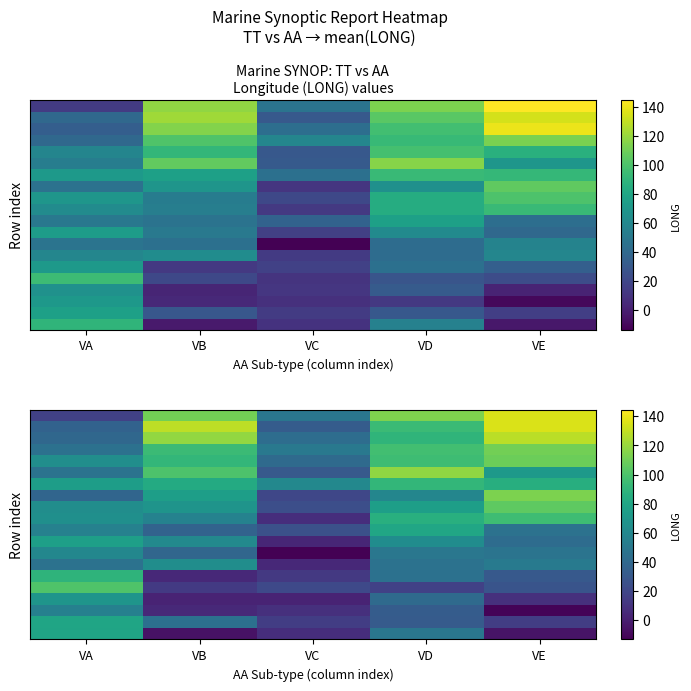

What is the total value across all series at VC?

443.4